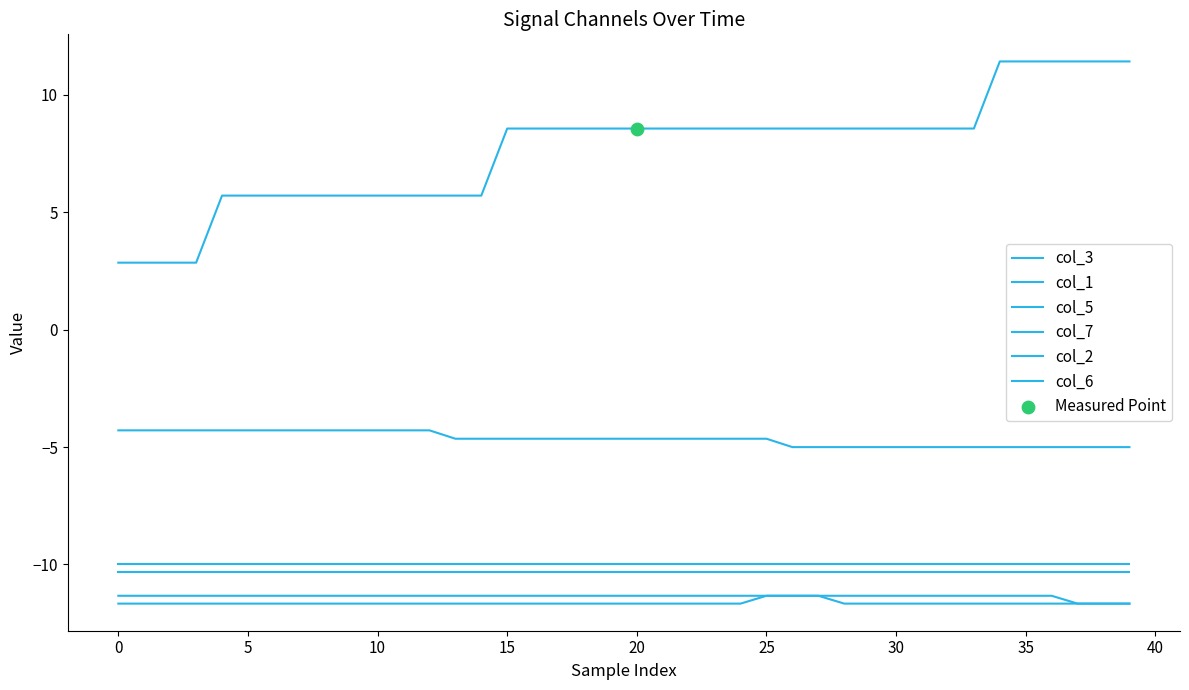

How many lines are shown in the chart?

6